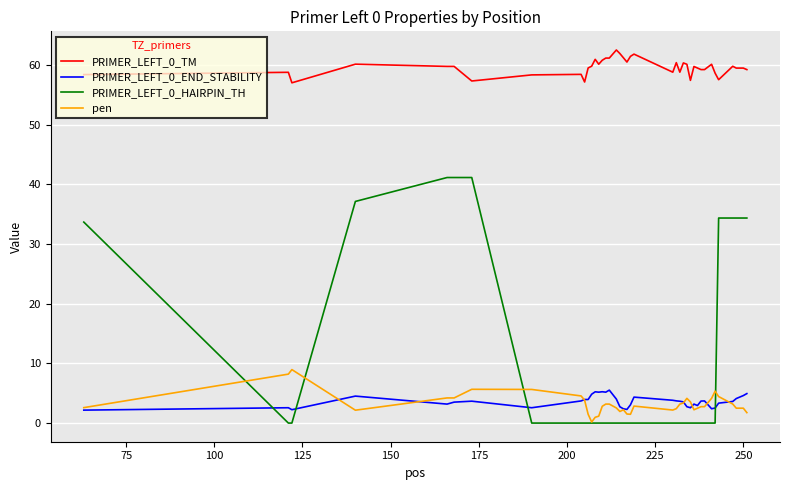

What is the greatest value displayed?

62.5